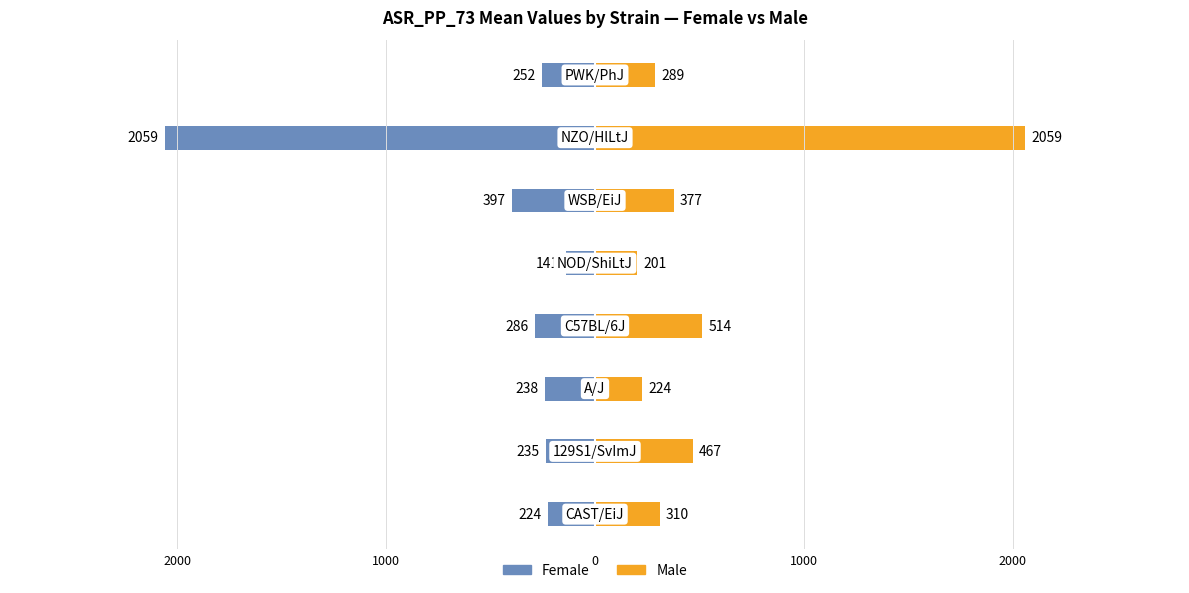

How many series are shown in this chart?

2